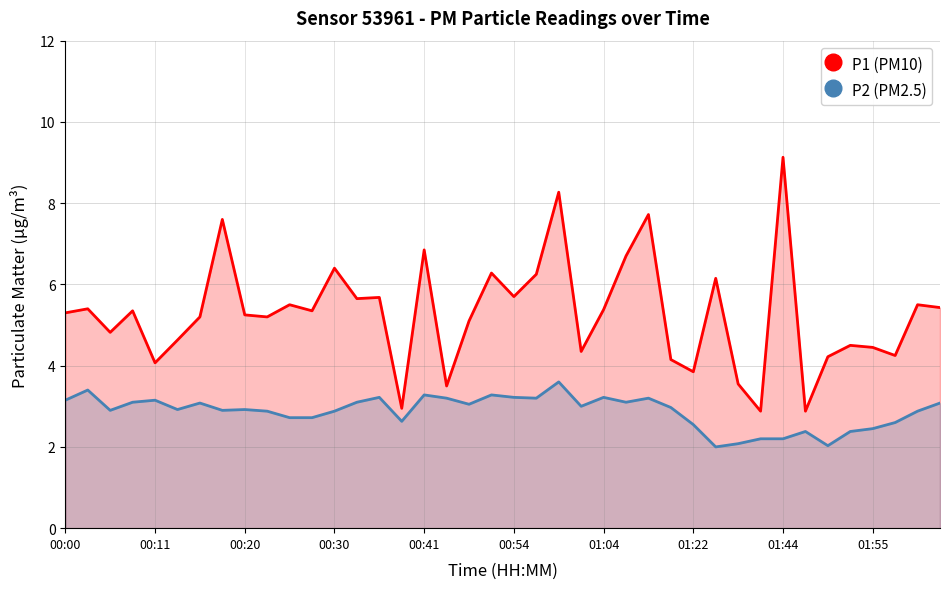

What is the sum of all P2 (PM2.5) values?

114.8